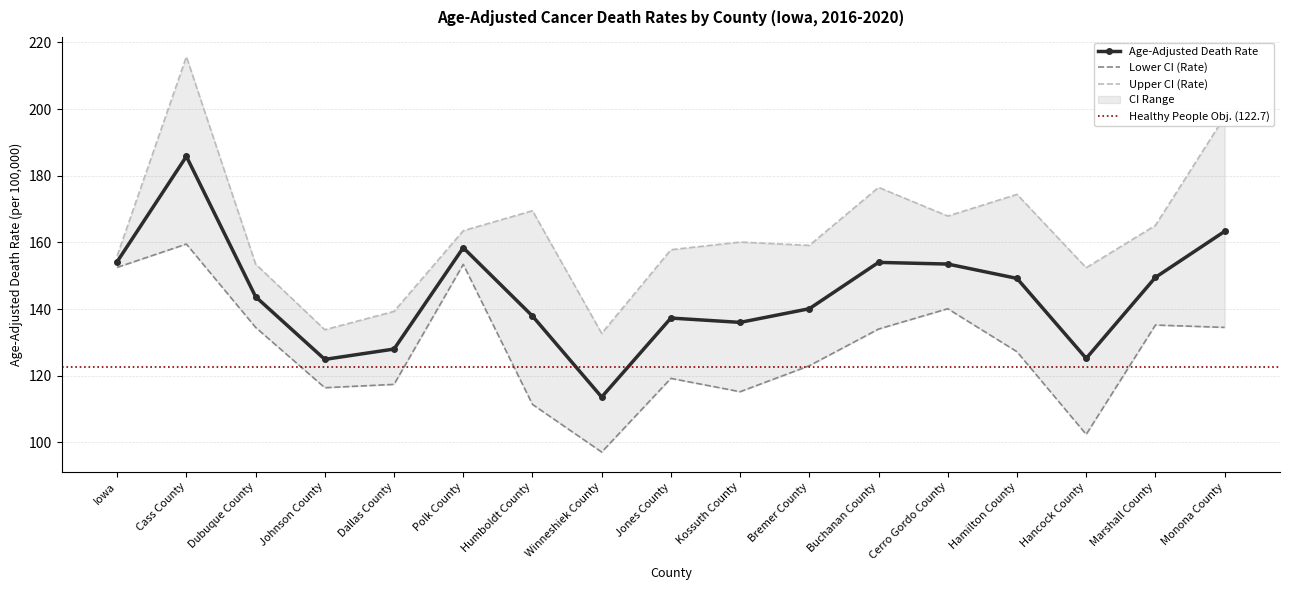

Count the number of categories in the chart.

17